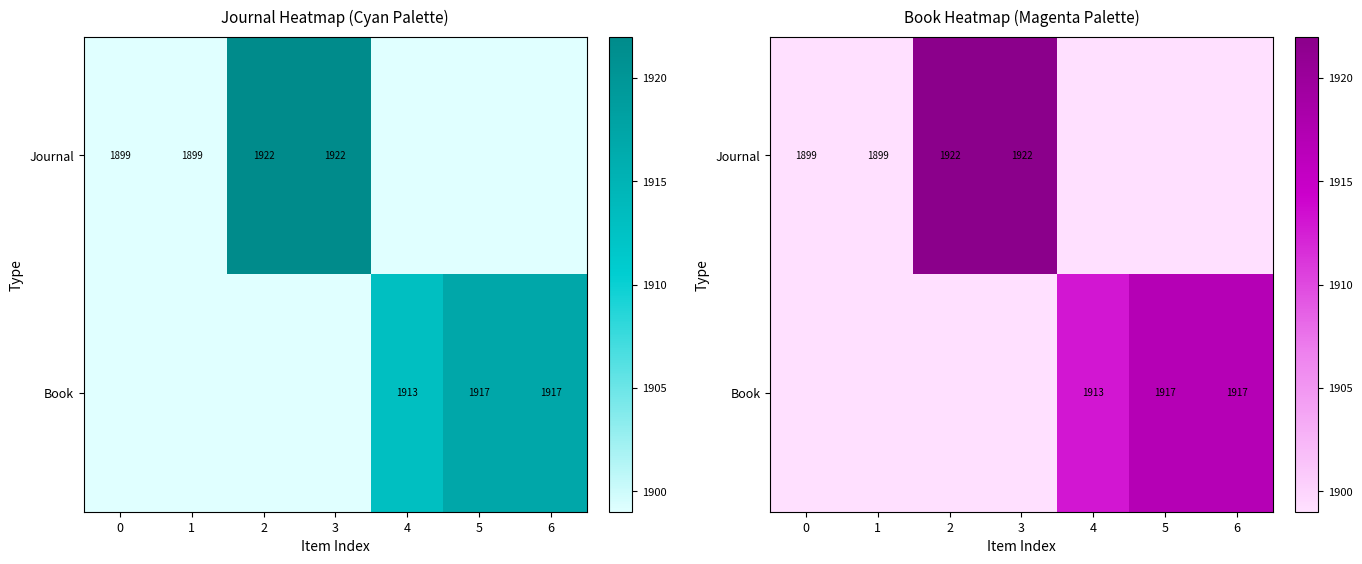

How many values in the Book series exceed 1899?

3